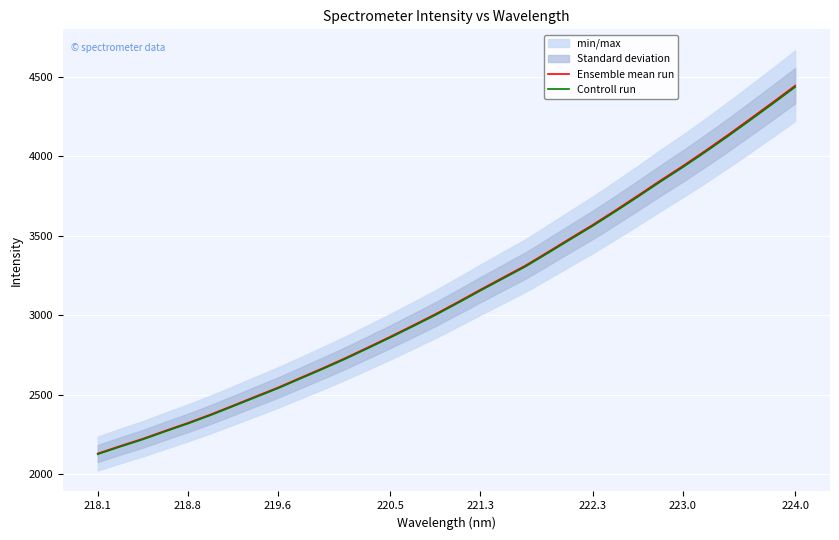

True or false: Ensemble mean run and Controll run intersect in this chart.

False